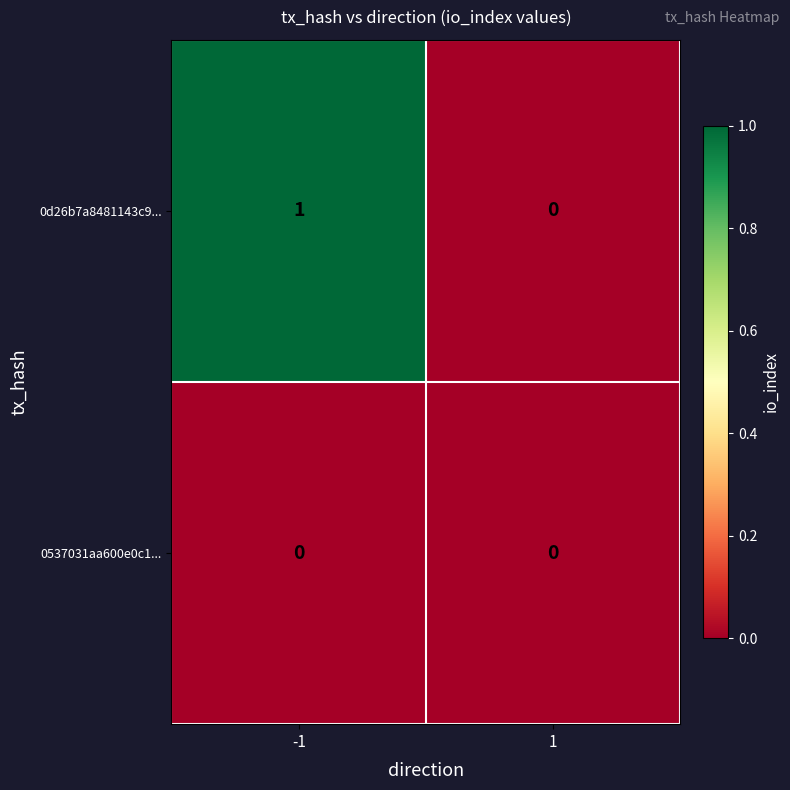

The 0d26b7a8481143c9... series shows 1 at -1. True or false?

True